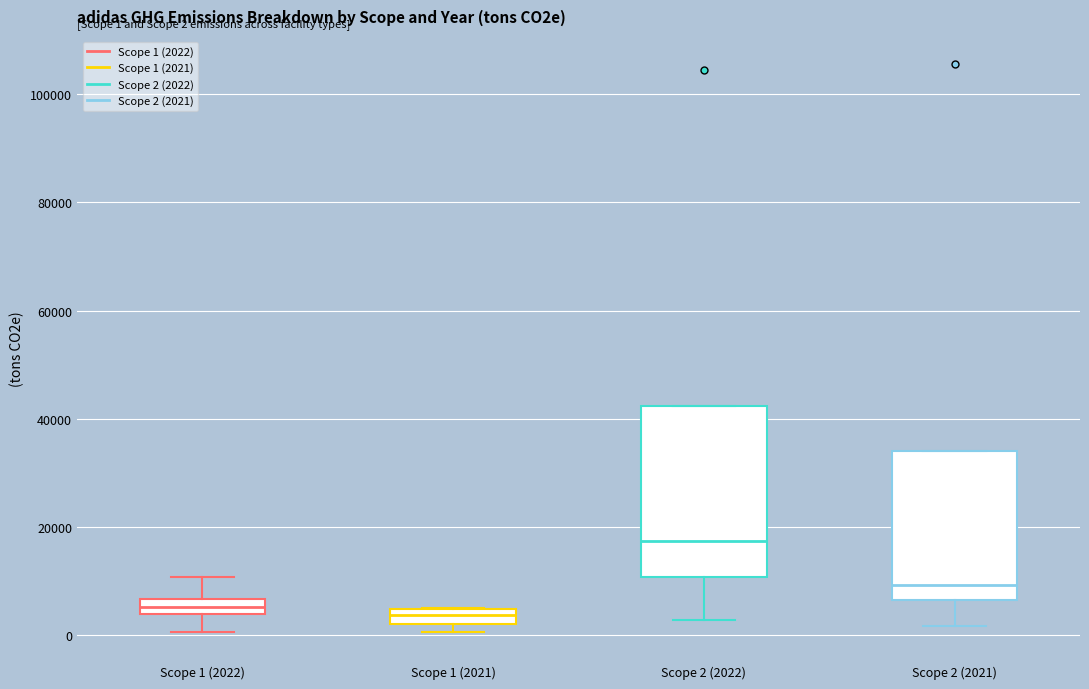

Which box has the highest median line?

Scope 2 (2022)